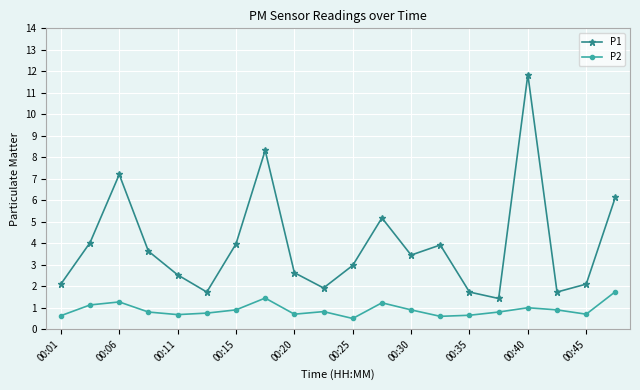

Which series has the widest spread of values?

P1